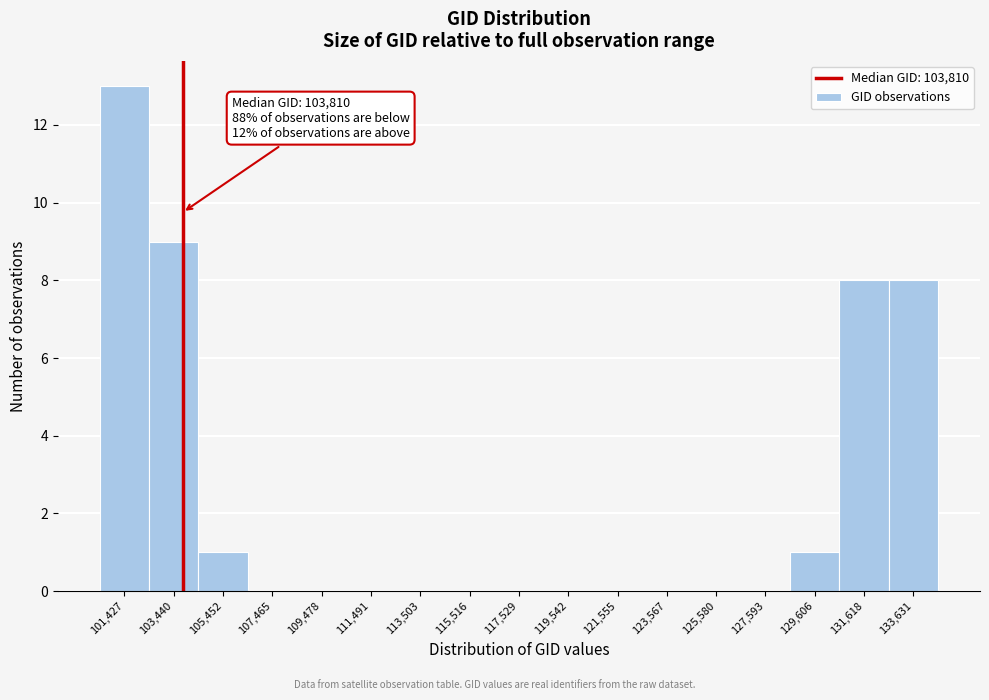

Over which range of the x-axis is the bar tallest?

100500 to 102500